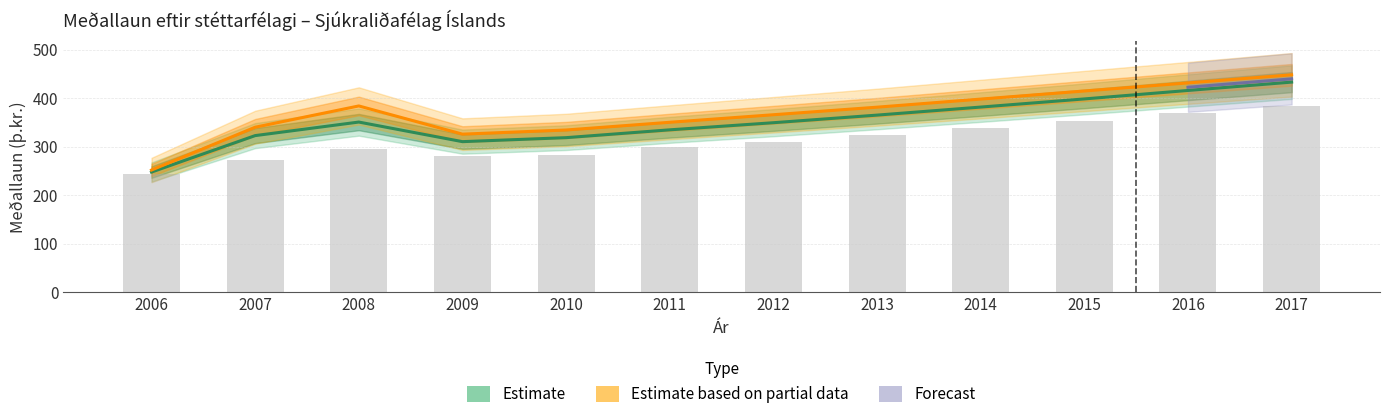

What is the value of the Yfirvinnulaun (Konur) bar at the 8th from the left?

364.9